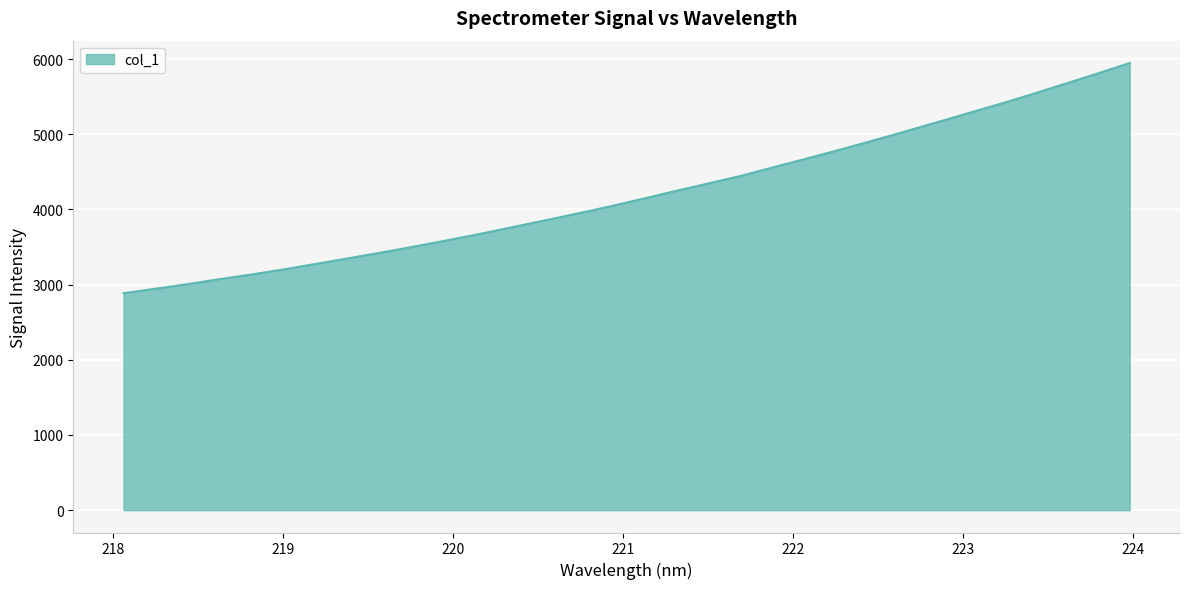

What is the minimum value shown in the chart?

2885.8